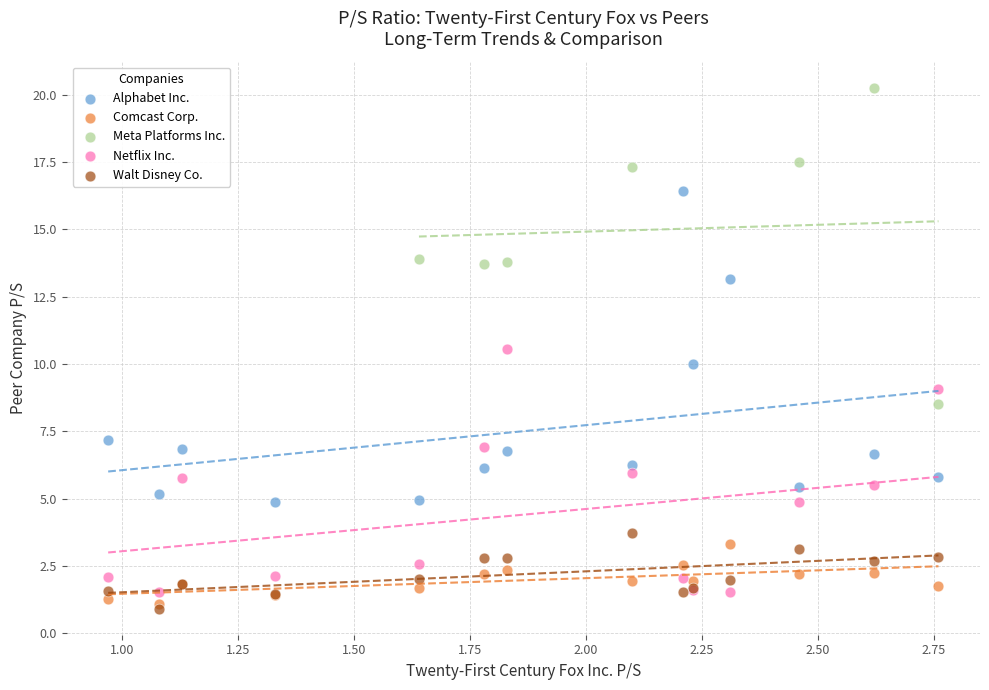

Which series reaches the maximum Y coordinate?

Meta Platforms Inc.